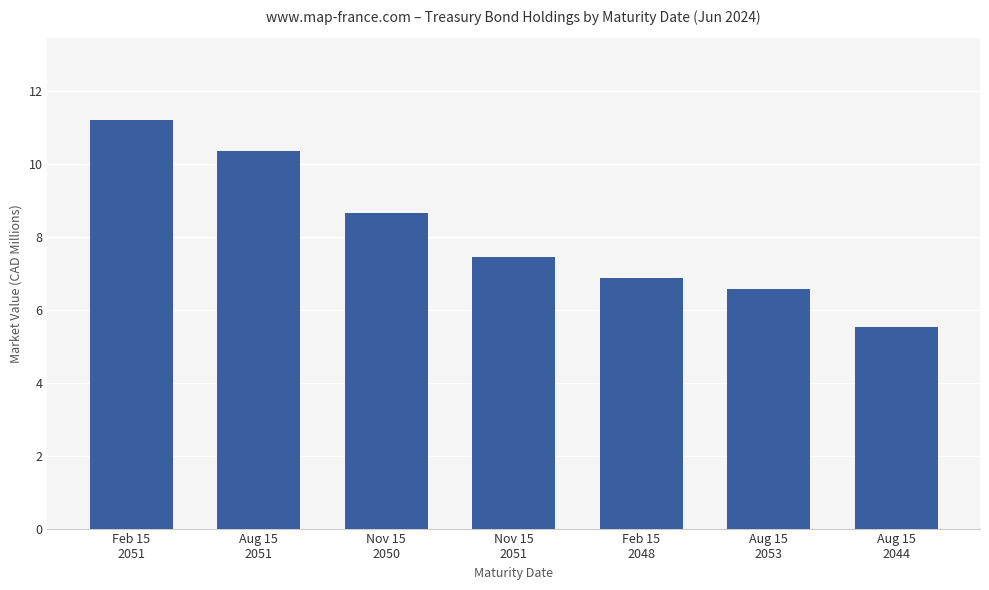

How many data points are above 7?

4